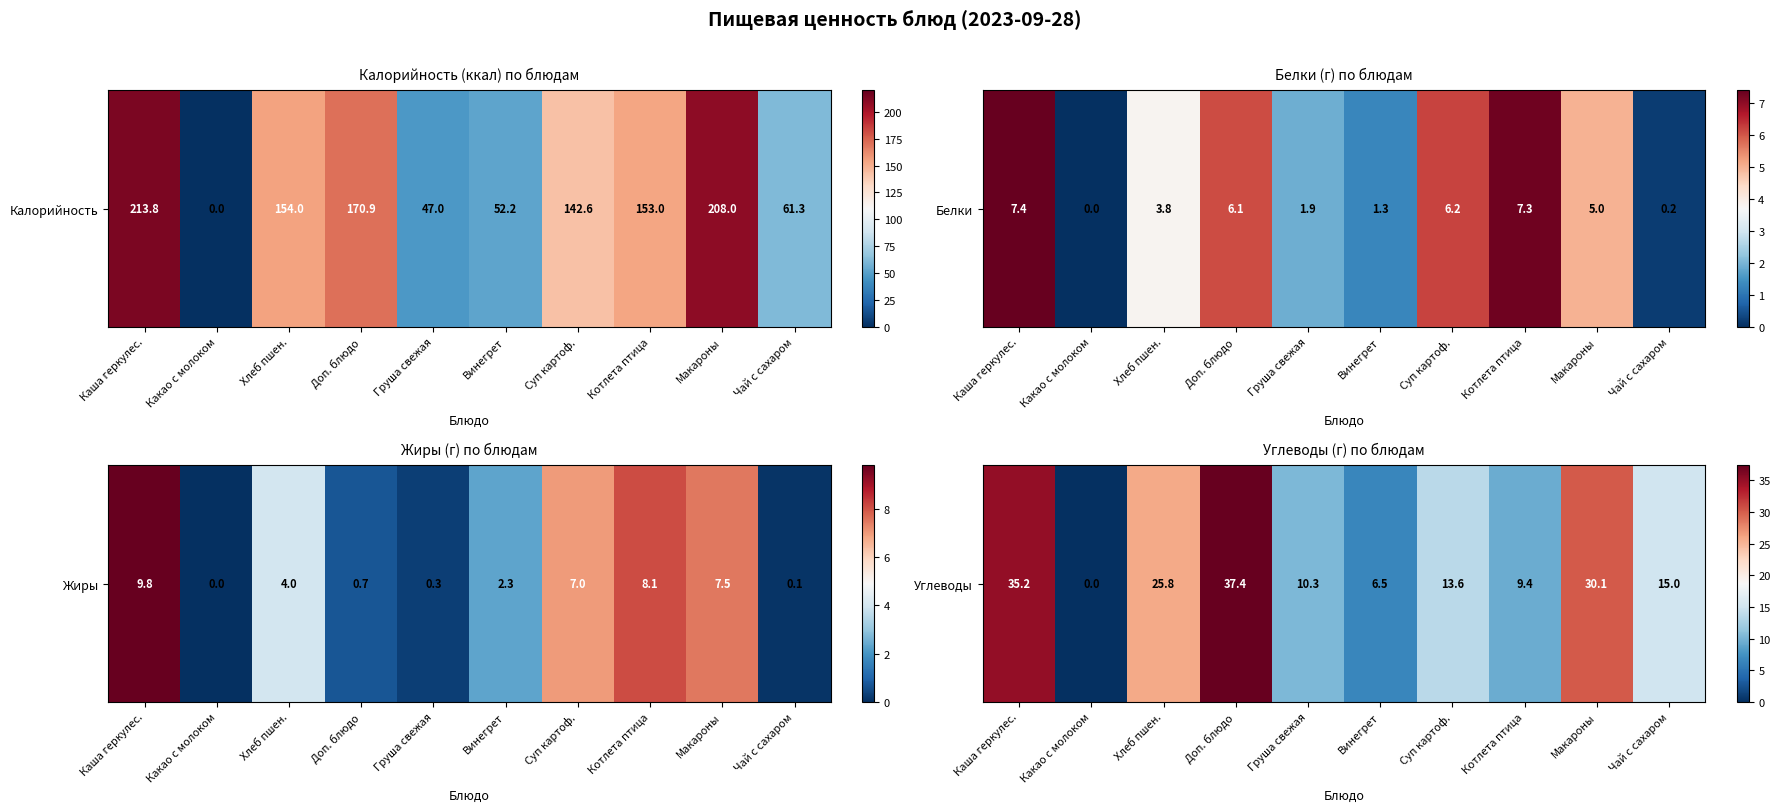

What is the change in value from Винегрет to Котлета птица?

+2.9